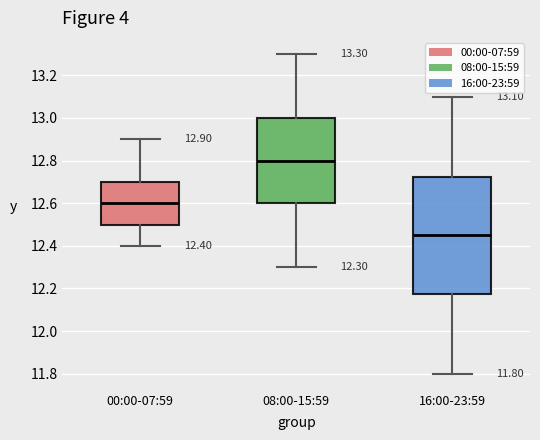

Which box's median line is the lowest?

16:00-23:59